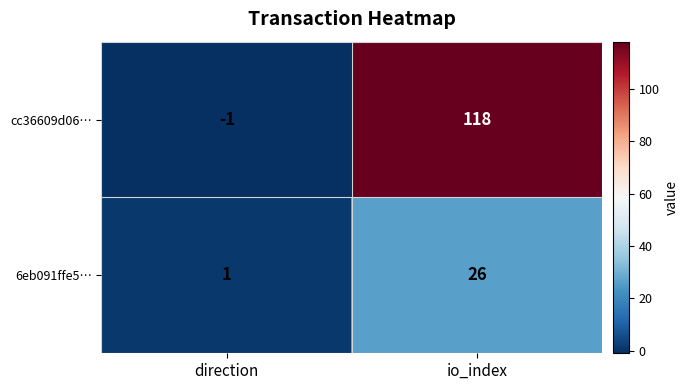

How many distinct data groups are displayed?

2